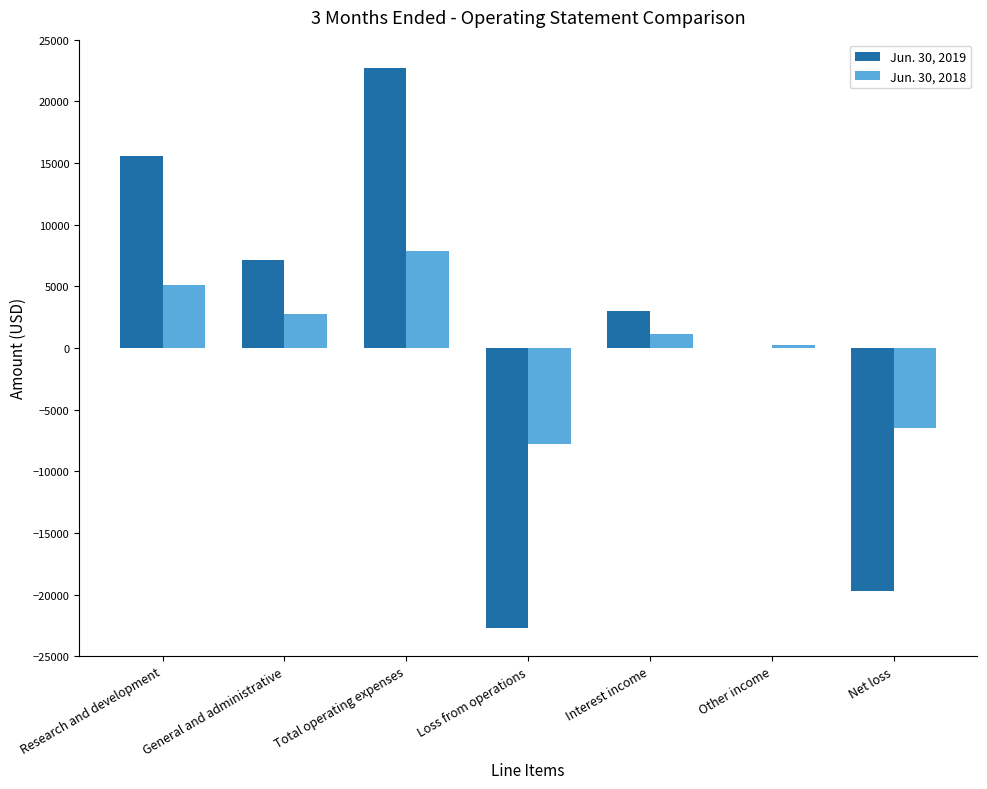

At which label is Jun. 30, 2019 closest to 0?

Other income